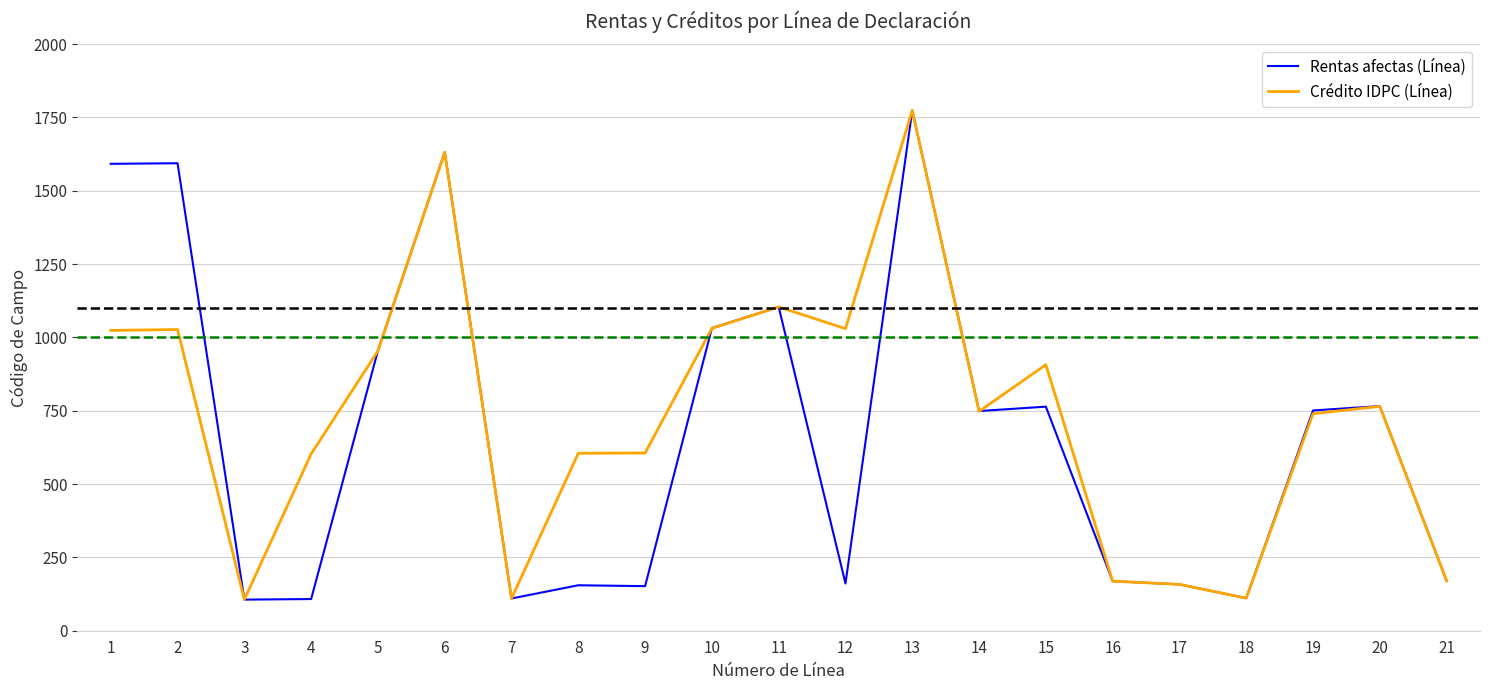

What is the spread (max minus min) of values at 8?

450